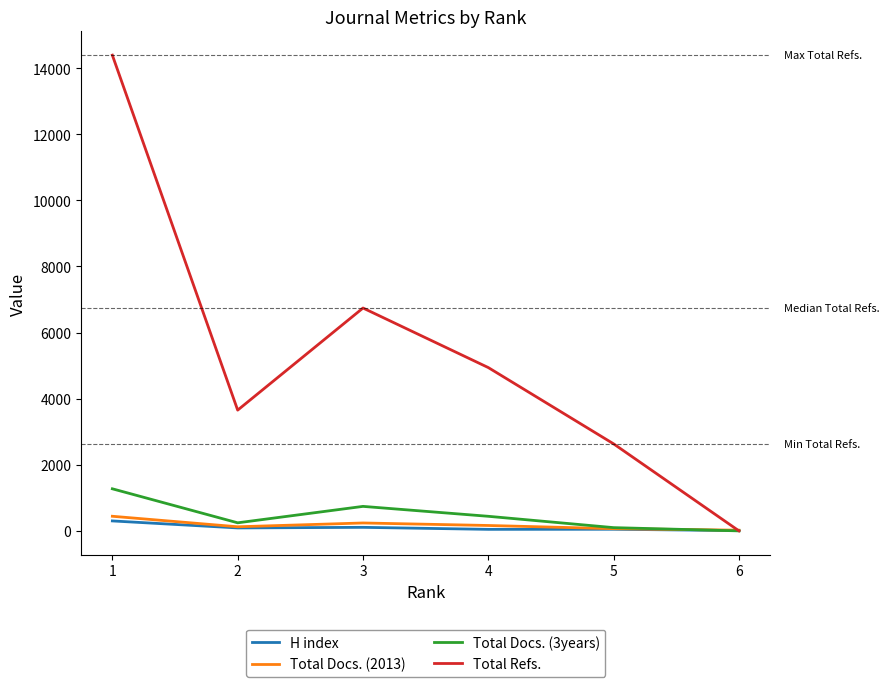

What value does the Total Docs. (3years) series have at 1, to the nearest 10?

1270